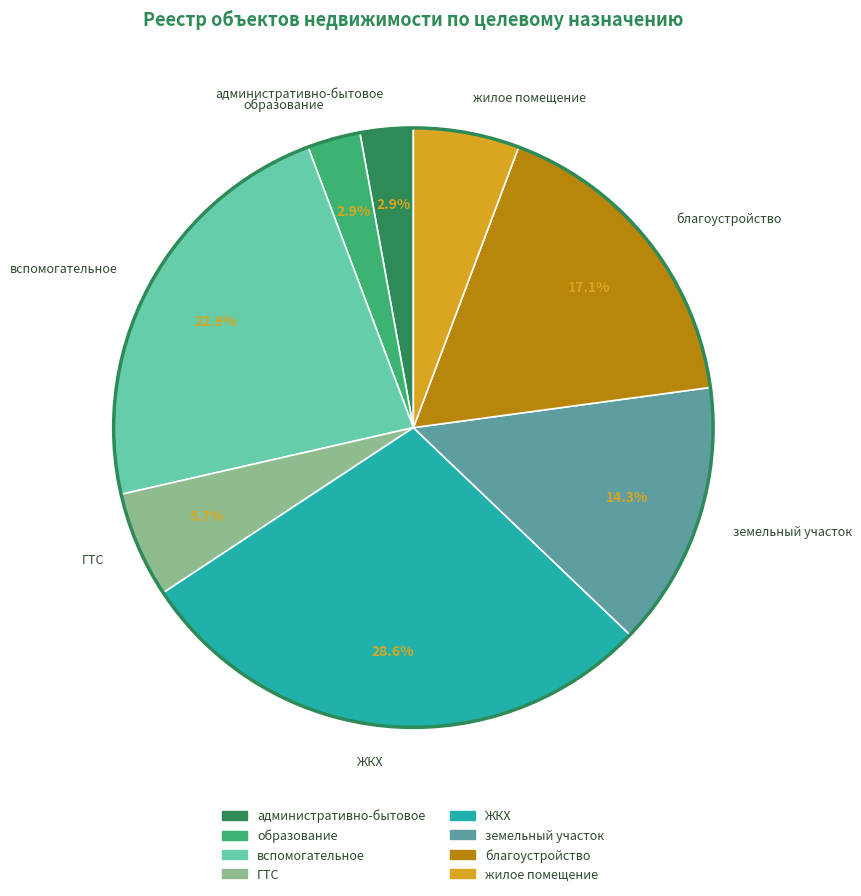

The ЖКХ slice represents 34% of the pie. True or false?

False